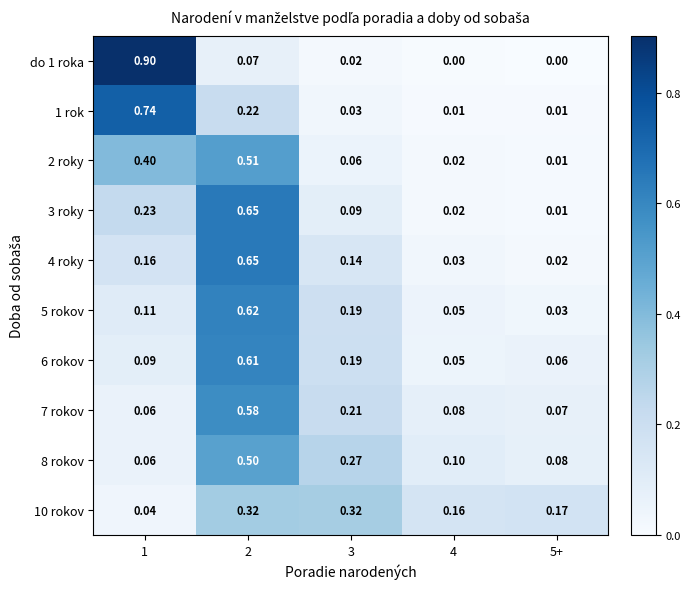

Reading left to right, extract all data points from this chart.

do 1 roka: 1=0.9	2=0.1	3=0.0	4=0.0	5+=0.0
1 rok: 1=0.7	2=0.2	3=0.0	4=0.0	5+=0.0
2 roky: 1=0.4	2=0.5	3=0.1	4=0.0	5+=0.0
3 roky: 1=0.2	2=0.7	3=0.1	4=0.0	5+=0.0
4 roky: 1=0.2	2=0.7	3=0.1	4=0.0	5+=0.0
5 rokov: 1=0.1	2=0.6	3=0.2	4=0.1	5+=0.0
6 rokov: 1=0.1	2=0.6	3=0.2	4=0.1	5+=0.1
7 rokov: 1=0.1	2=0.6	3=0.2	4=0.1	5+=0.1
8 rokov: 1=0.1	2=0.5	3=0.3	4=0.1	5+=0.1
10 rokov: 1=0.0	2=0.3	3=0.3	4=0.2	5+=0.2